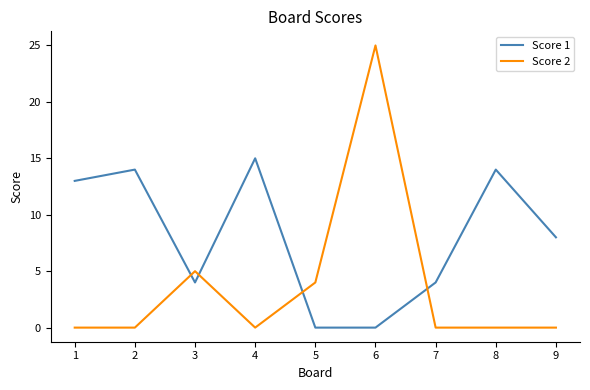

True or false: Score 1 and Score 2 cross at least once.

True